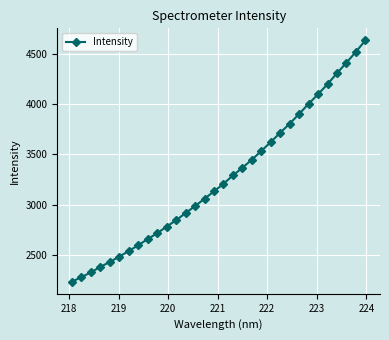

What is the value of the 32nd point from the left?

4637.0